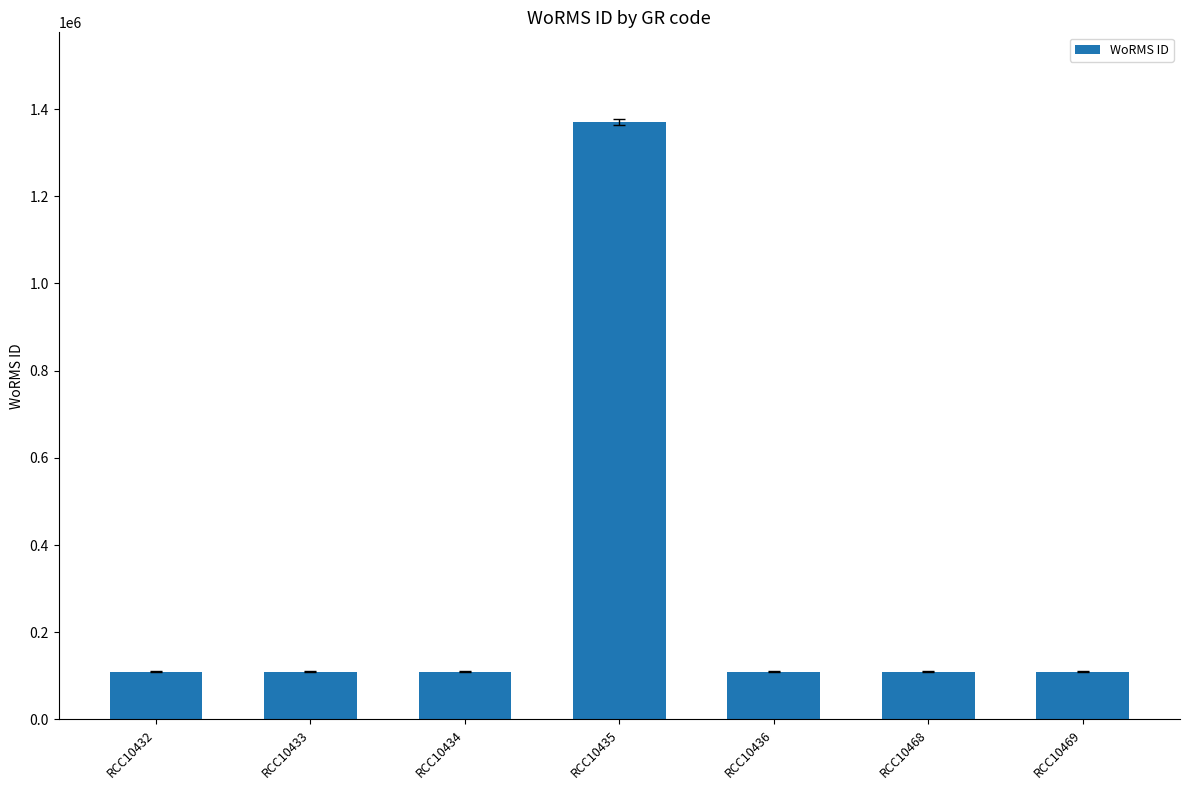

What is the value of the 2nd bar from the left?

109545